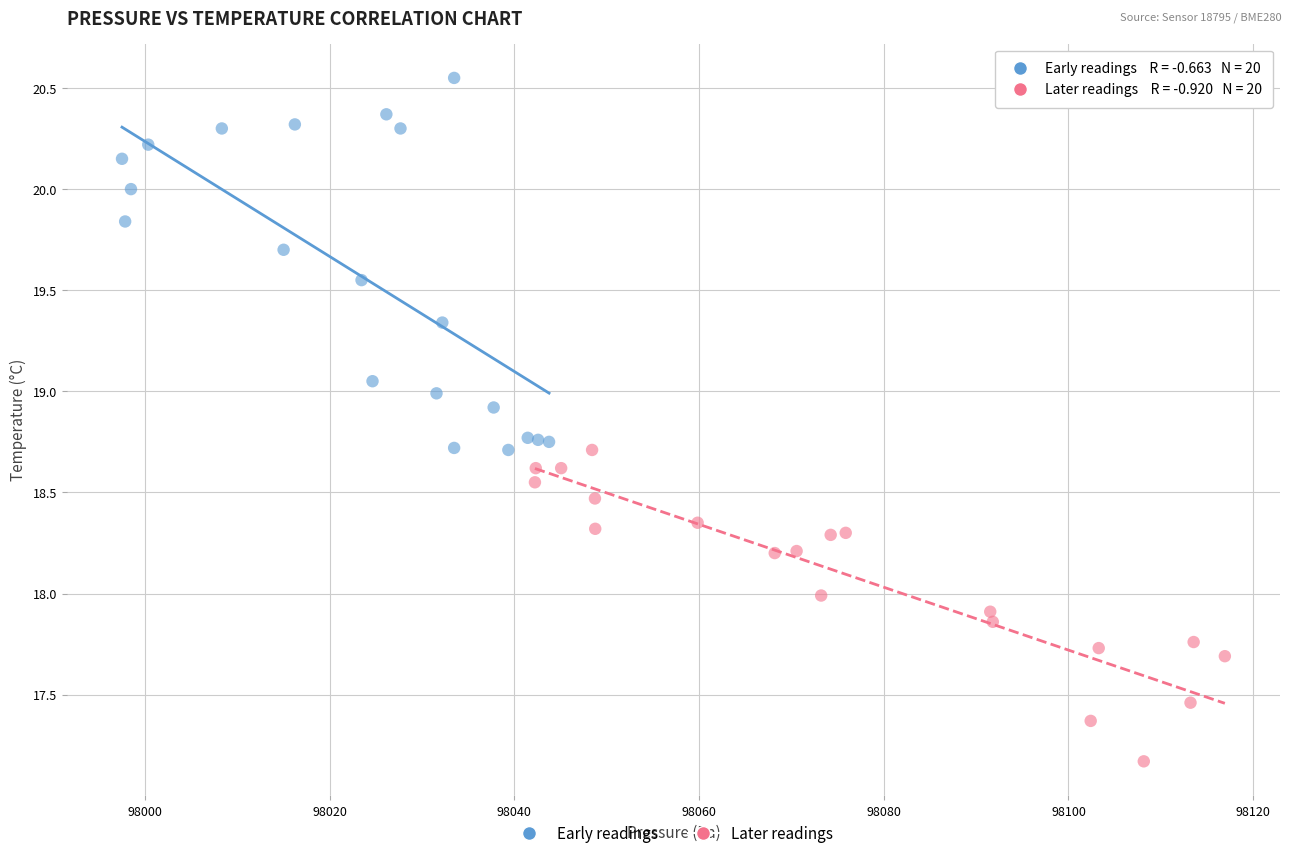

What are all the series names shown in the legend?

Early readings, Later readings